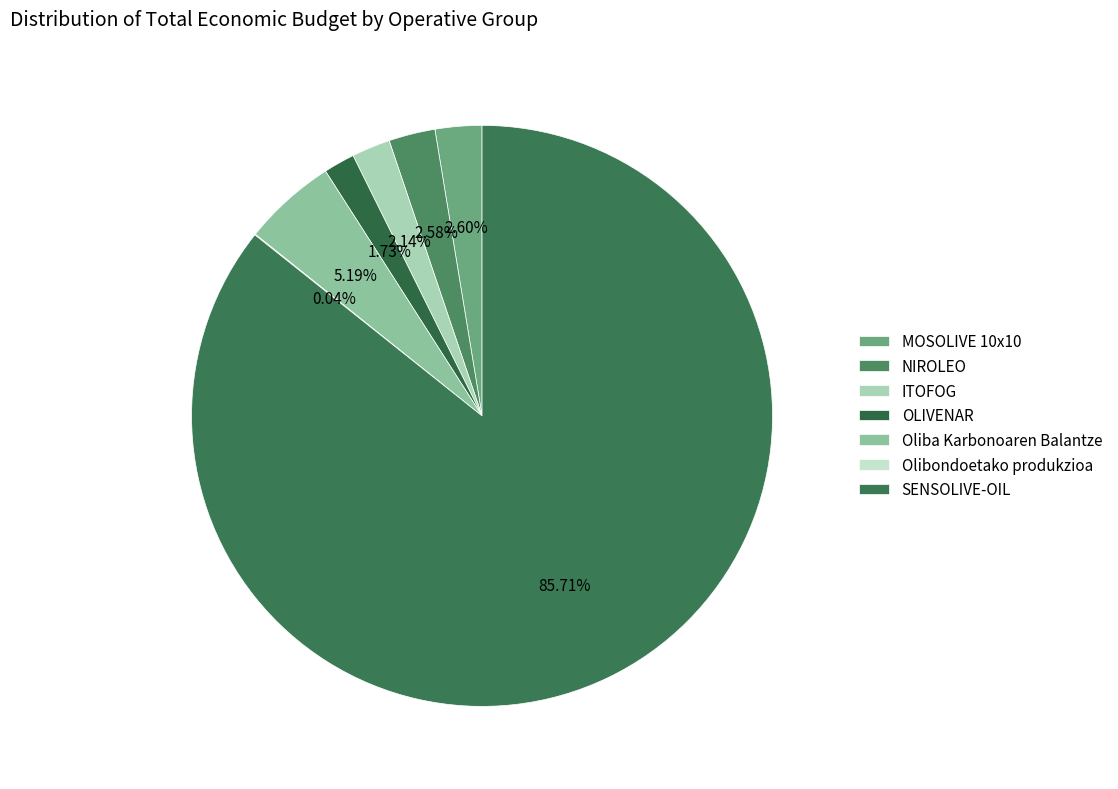

What is the ratio of the value at NIROLEO to the value at Olibondoetako produkzioa?

60.9